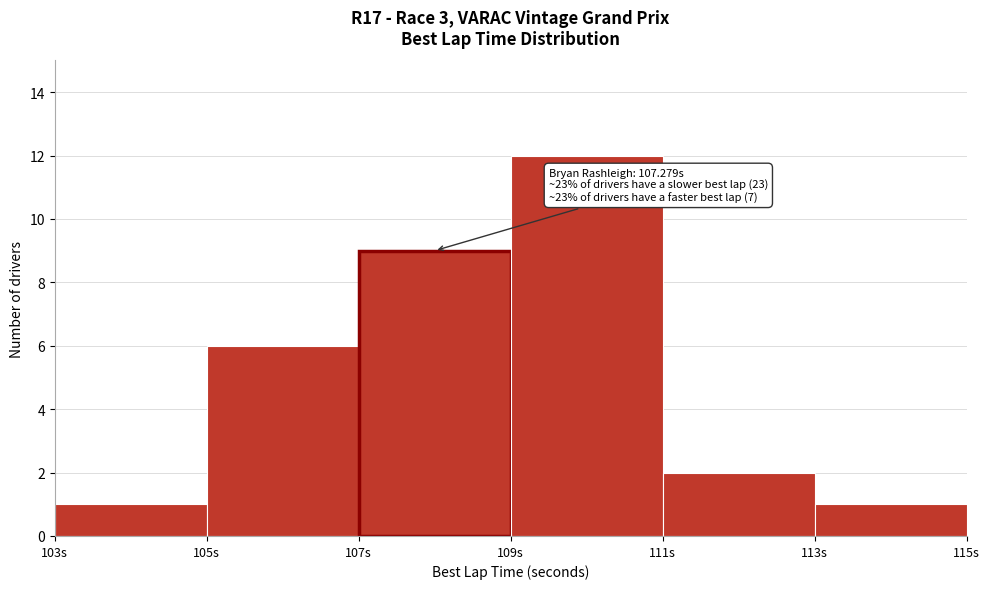

Over which range of the x-axis is the bar tallest?

109 to 111